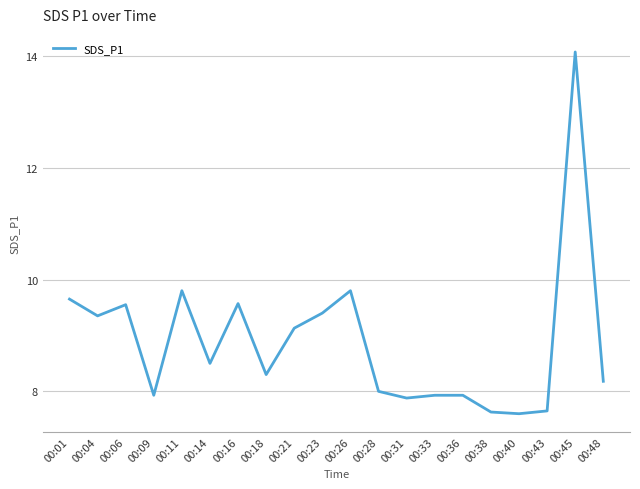

What is the difference between the maximum and minimum values?

6.5